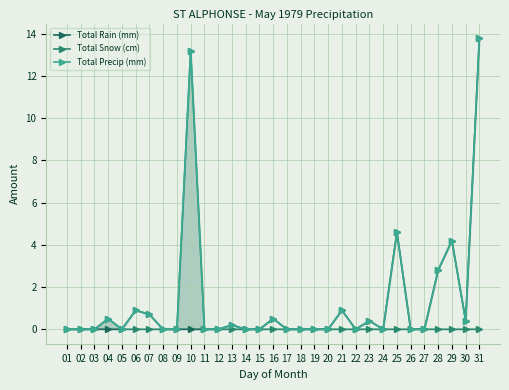

How many values in the Total Precip (mm) series exceed 0?

13